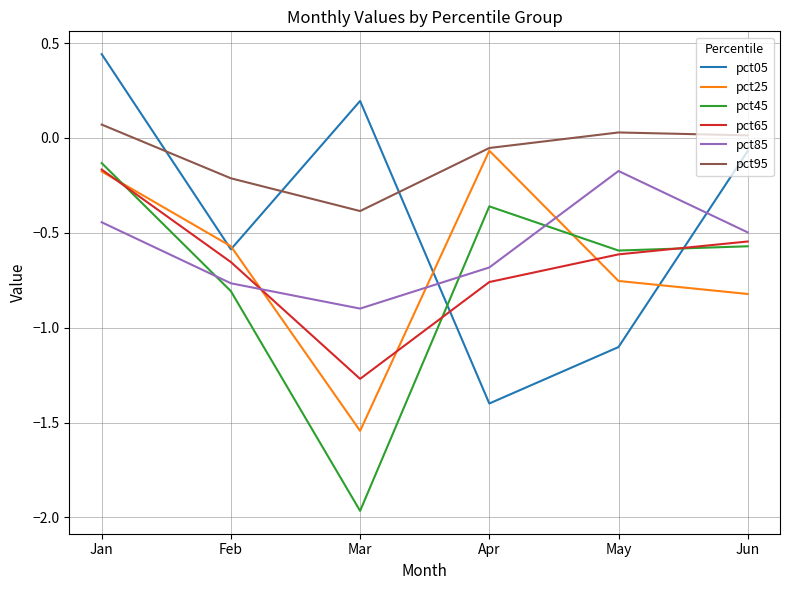

At which label does pct65 reach its minimum?

Mar